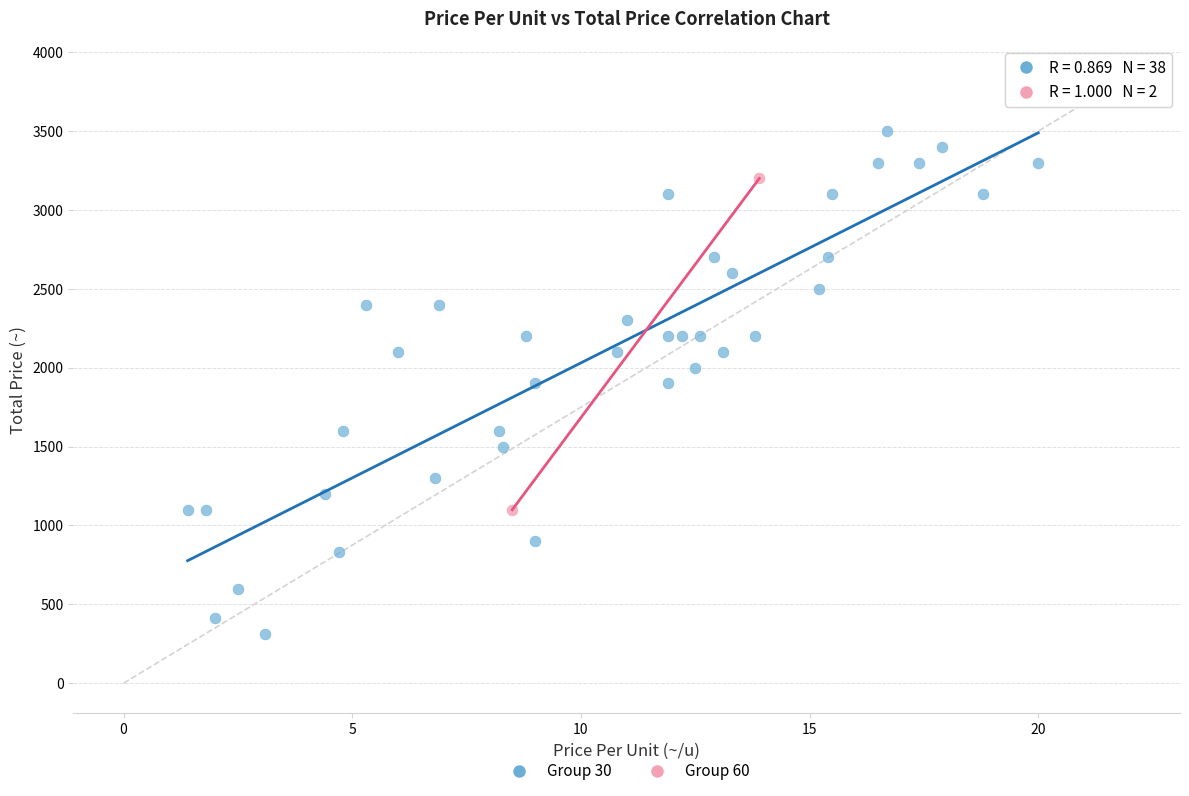

Which series reaches the minimum Y coordinate?

Group 30